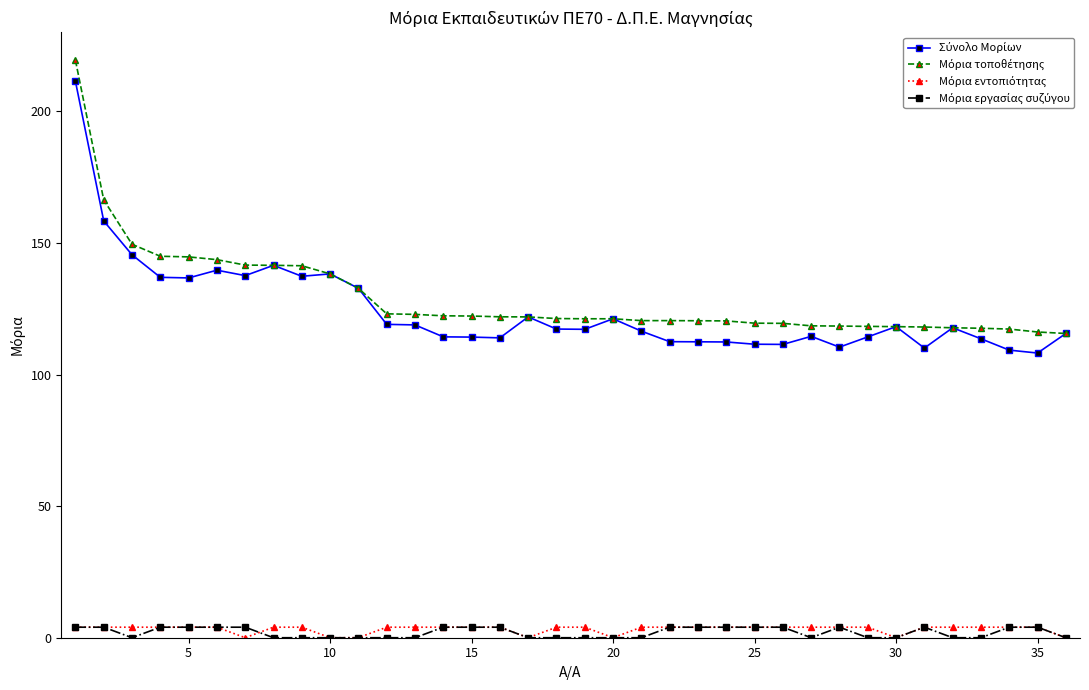

What is the greatest value displayed?

219.4